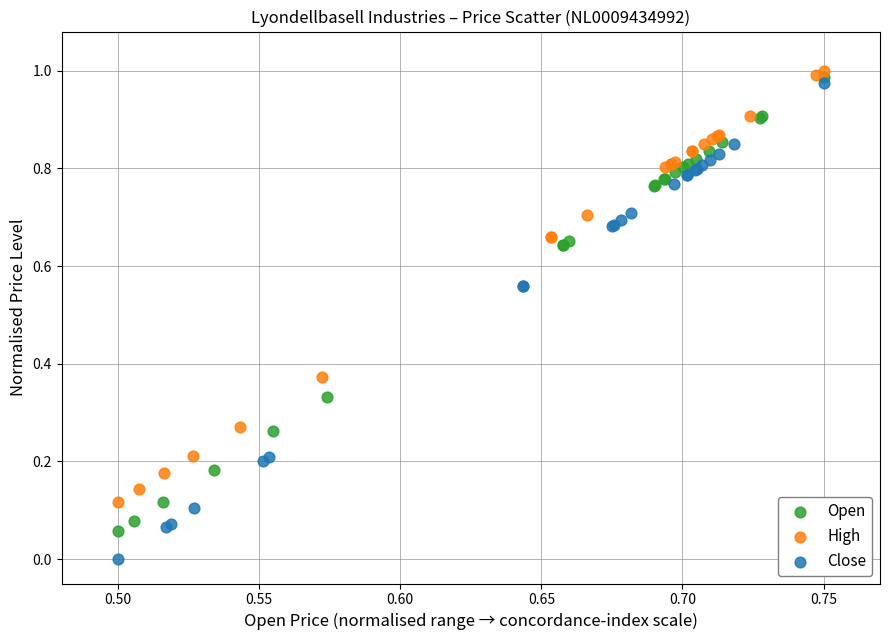

Which series contains the lowest Y value?

Close